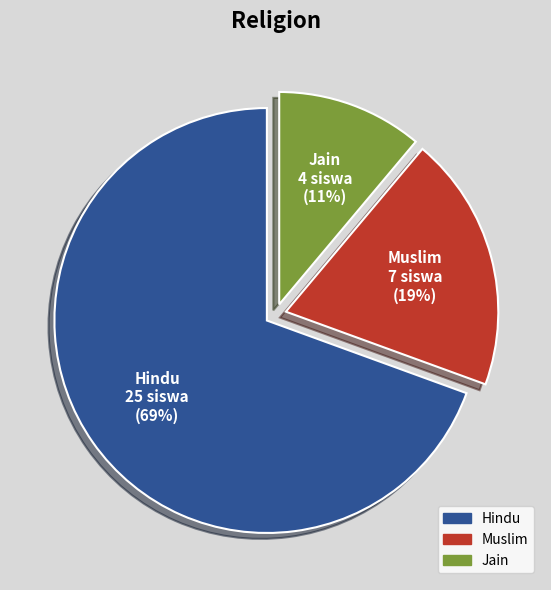

To the nearest percent, what is the average slice percentage?

33%